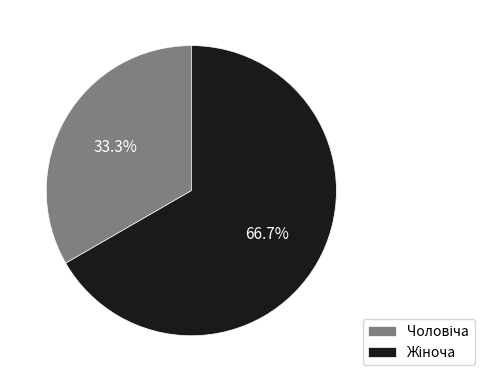

To the nearest percent, what is the difference between the largest and smallest slice percentages?

33%